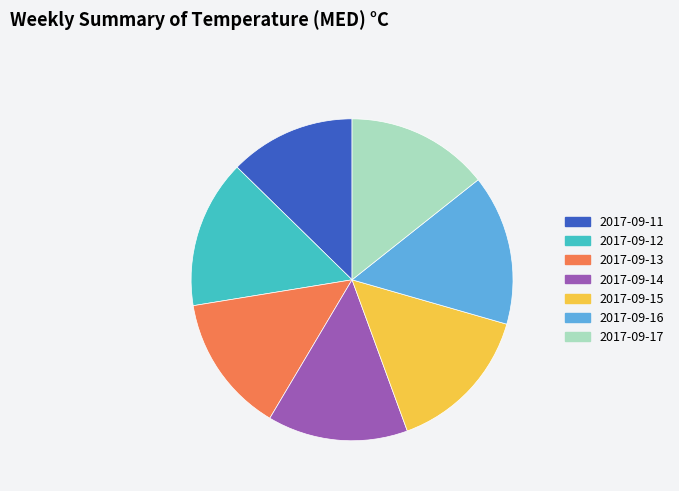

What is the smallest slice in the pie chart?

2017-09-11